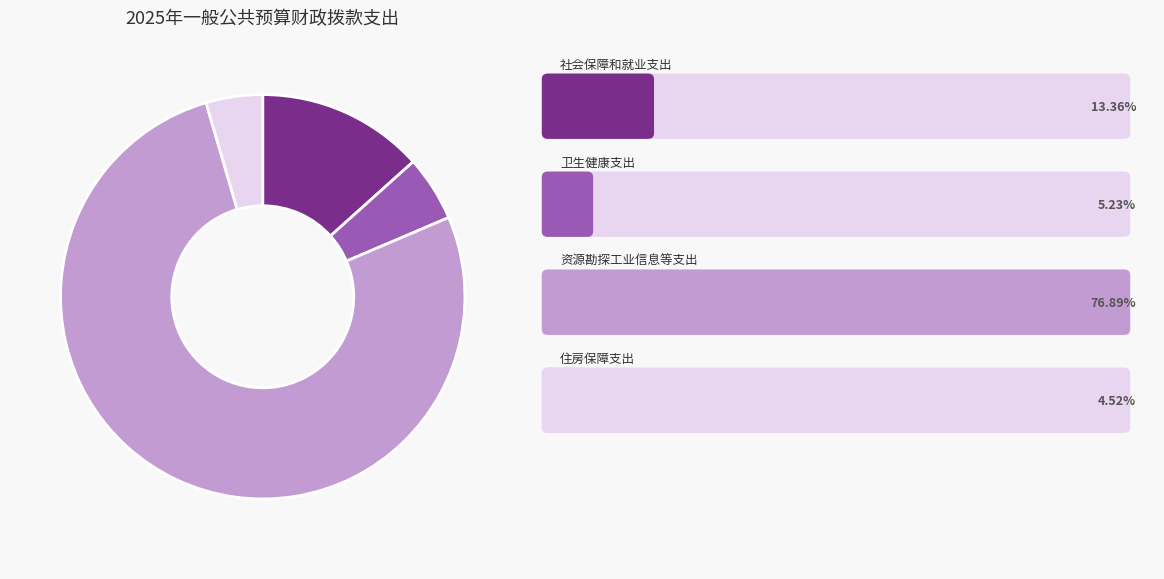

Does any single category account for the majority?

Yes